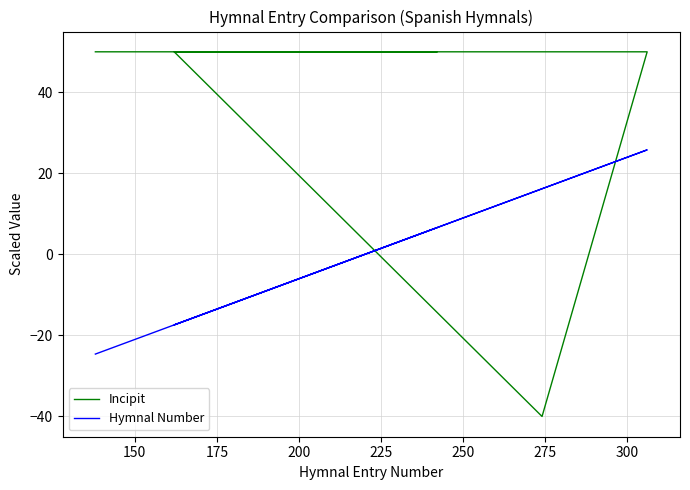

At 250, list the series in order from largest to smallest.

Hymnal Number, Incipit